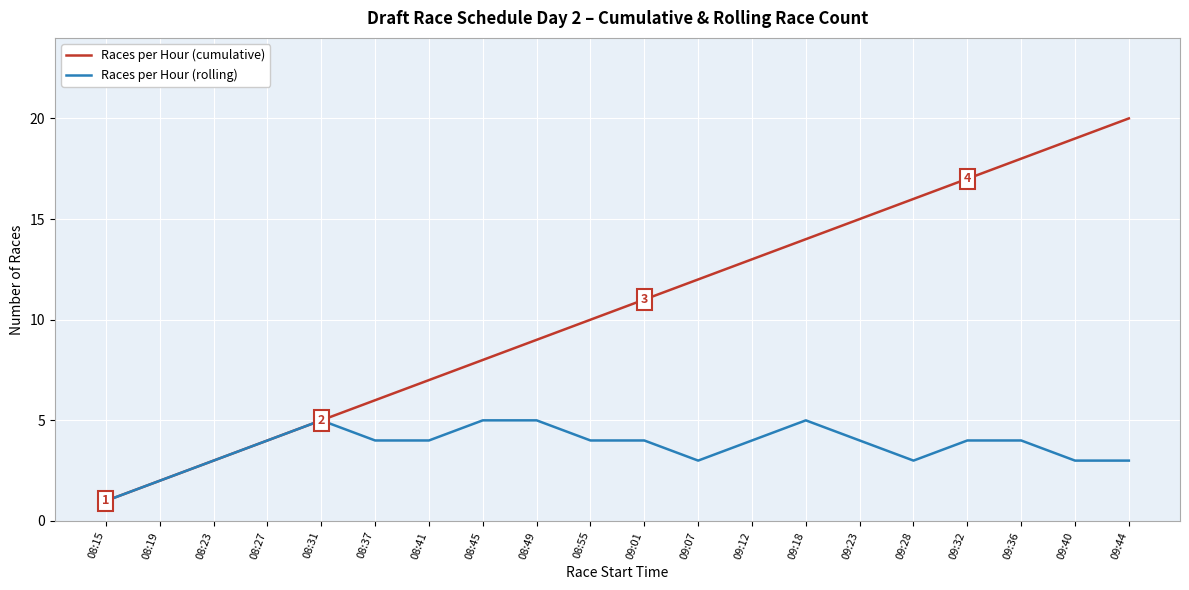

What is the highest value of the Races per Hour (rolling) series?

5